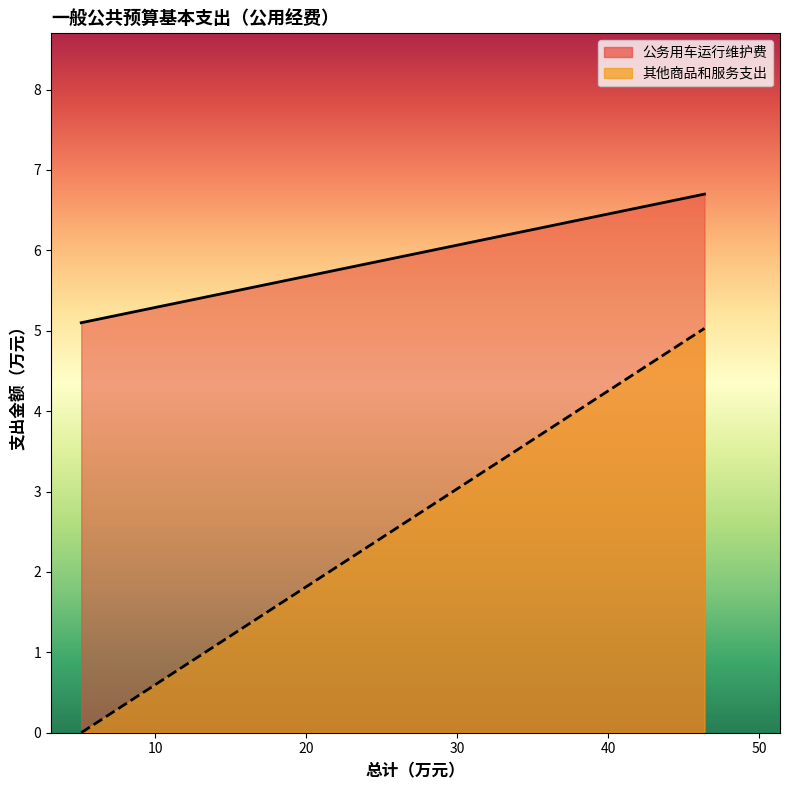

Reading left to right, list all the values displayed in this chart.

公务用车运行维护费: 一般行政管理事务=6.7	社会保障和就业支出=5.1	行政事业单位养老支出=5.1	行政单位离退休=5.1
其他商品和服务支出: 一般行政管理事务=5.0	社会保障和就业支出=0.0	行政事业单位养老支出=0.0	行政单位离退休=0.0